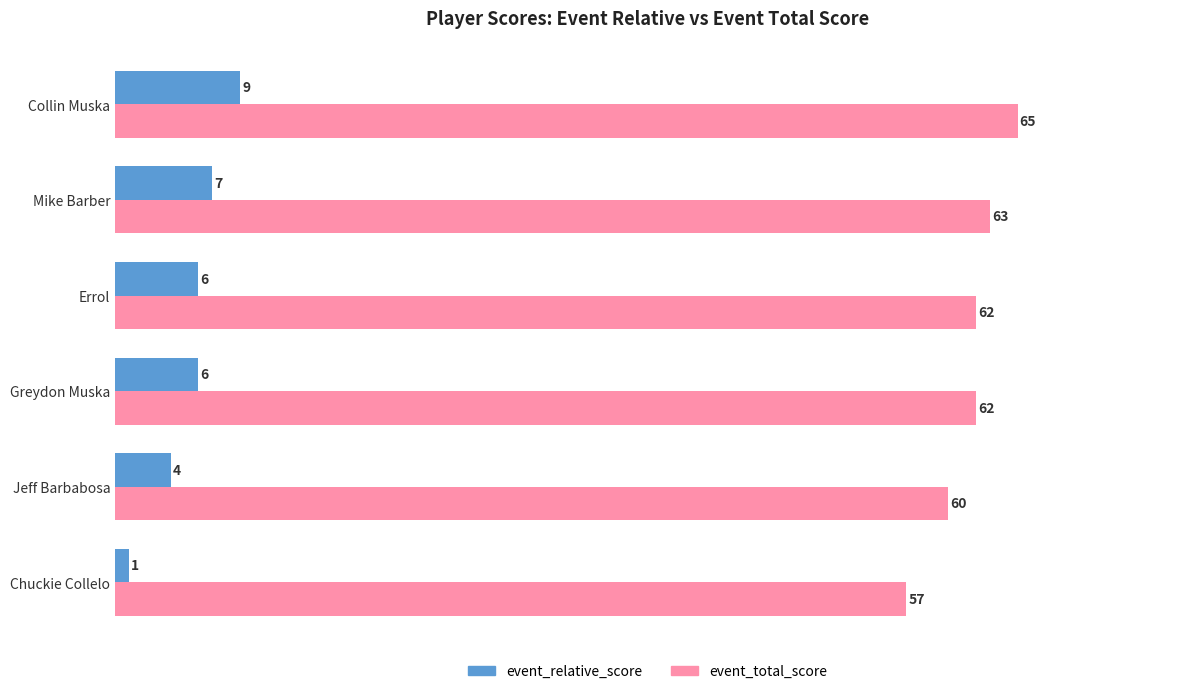

What is the greatest value displayed?

65